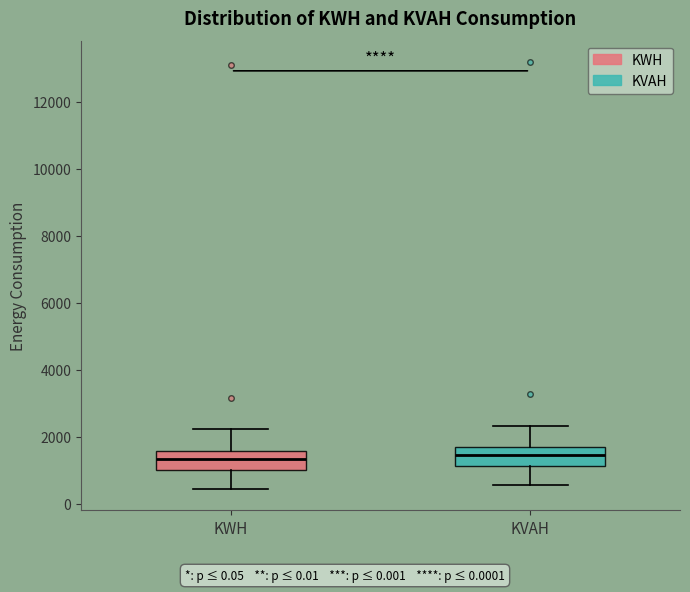

Reading left to right, read every box against the y-axis: the position of its median line, the range the box covers, and the ends of its whiskers. The values are not printed on the chart, so give them approximately, as read against the axis.

KWH: median 1400, box 1000 to 1600, whiskers 400 to 2200
KVAH: median 1400, box 1200 to 1600, whiskers 600 to 2400